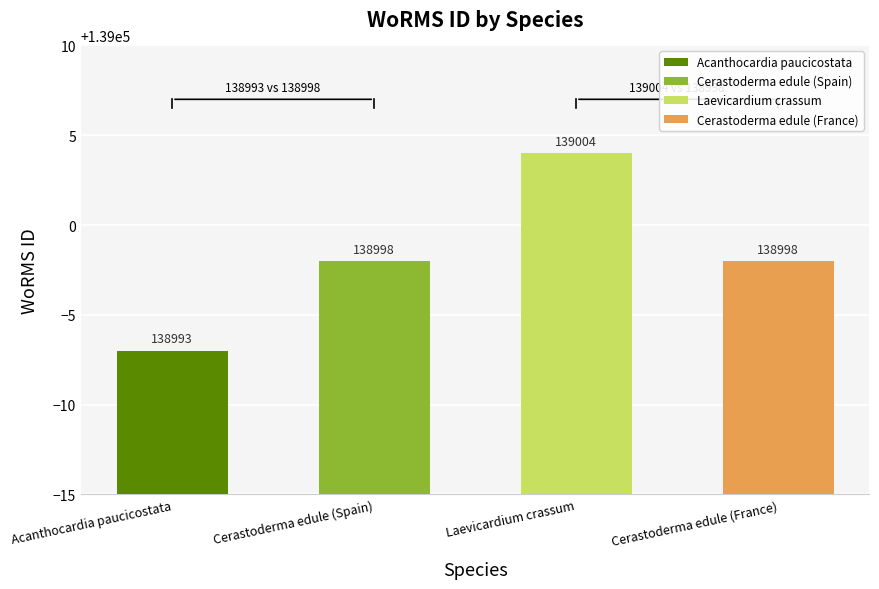

Rank the categories by value from lowest to highest.

Acanthocardia paucicostata, Cerastoderma edule (Spain), Cerastoderma edule (France), Laevicardium crassum